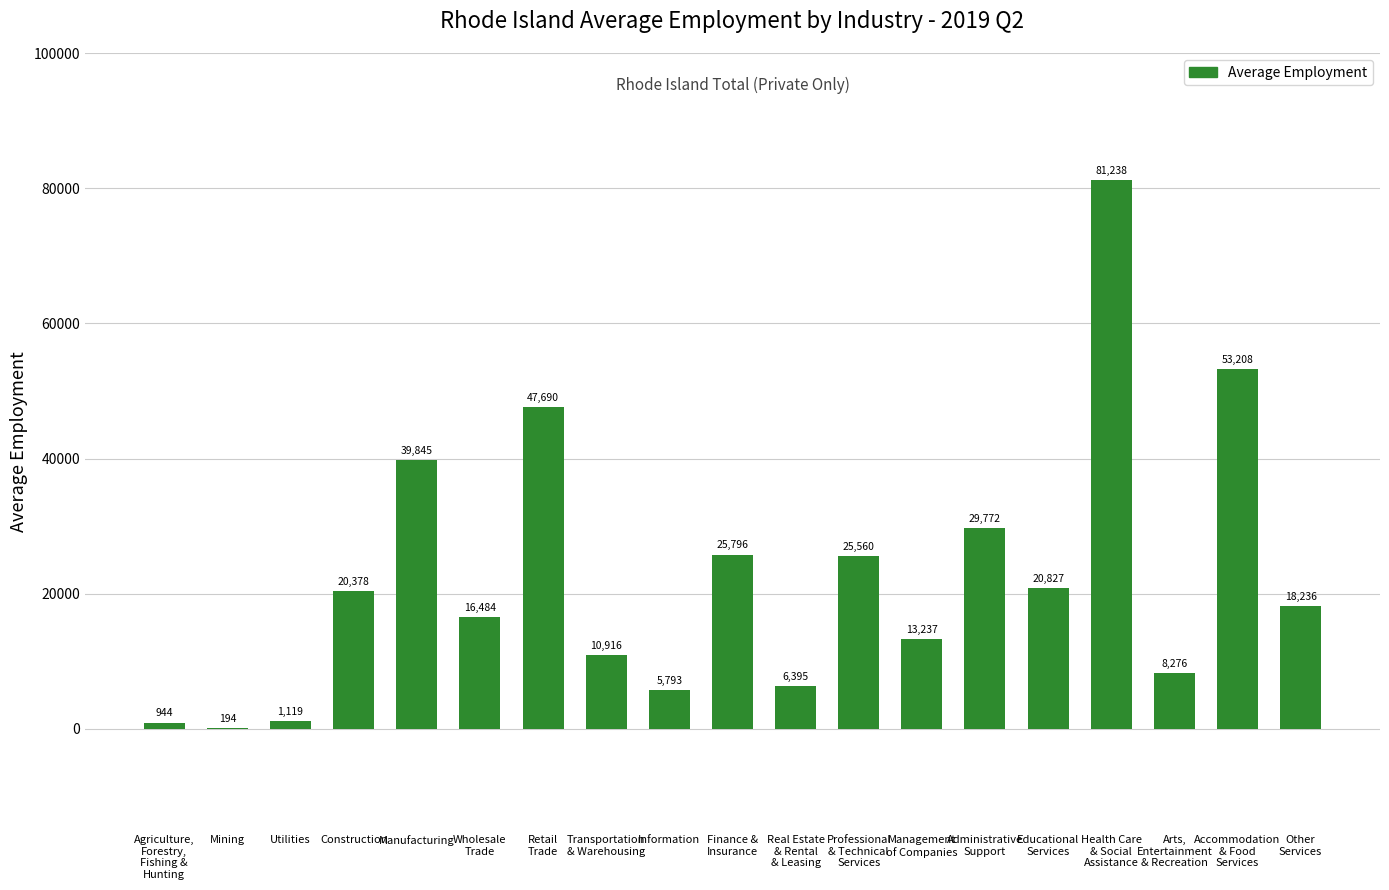

Where does the data first go above 18235?

Construction